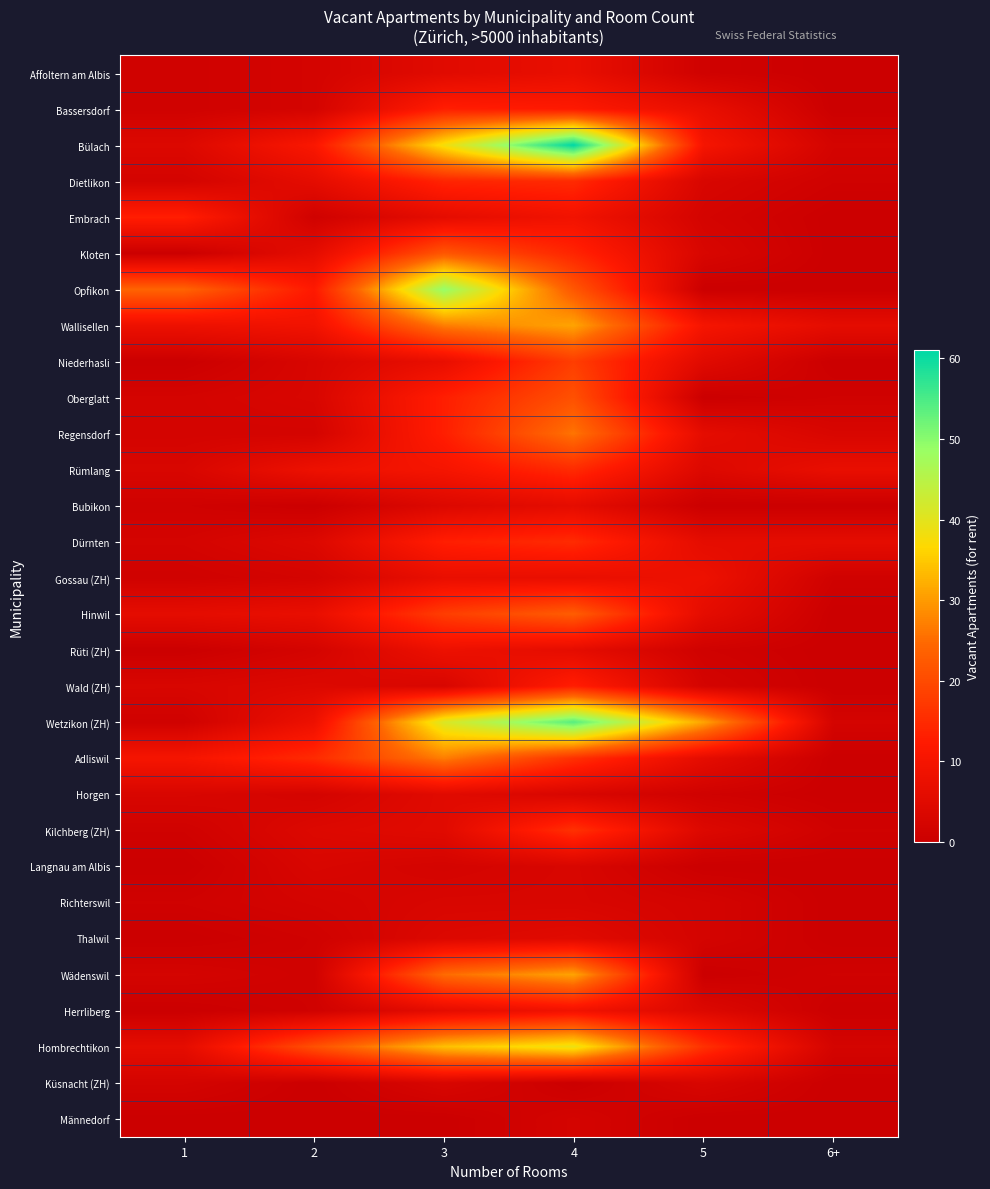

At which category is the sum across all series the highest?

4